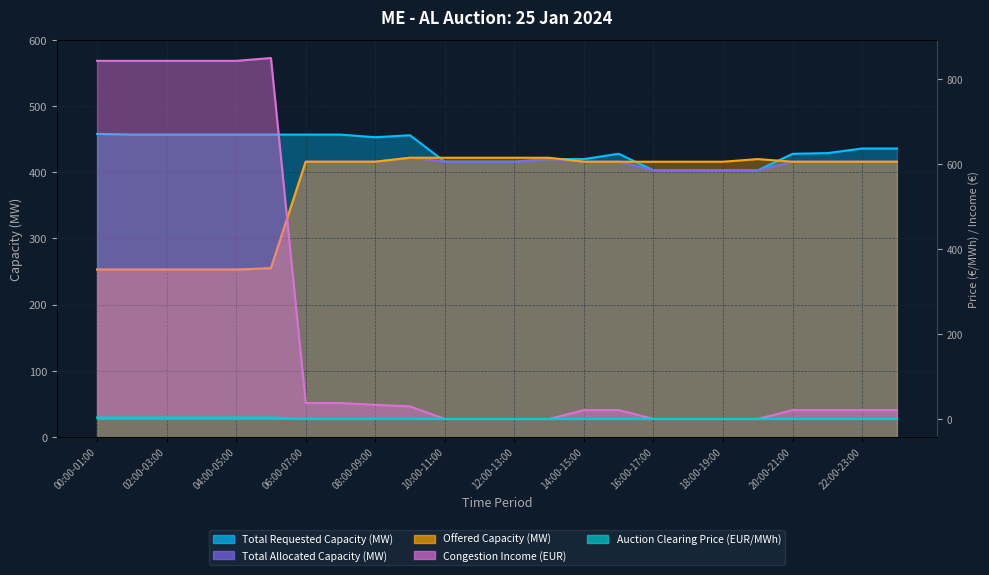

At 04:00-05:00, list the series in order from largest to smallest.

Congestion Income (EUR), Total Requested Capacity (MW), Total Allocated Capacity (MW), Offered Capacity (MW), Auction Clearing Price (EUR/MWh)